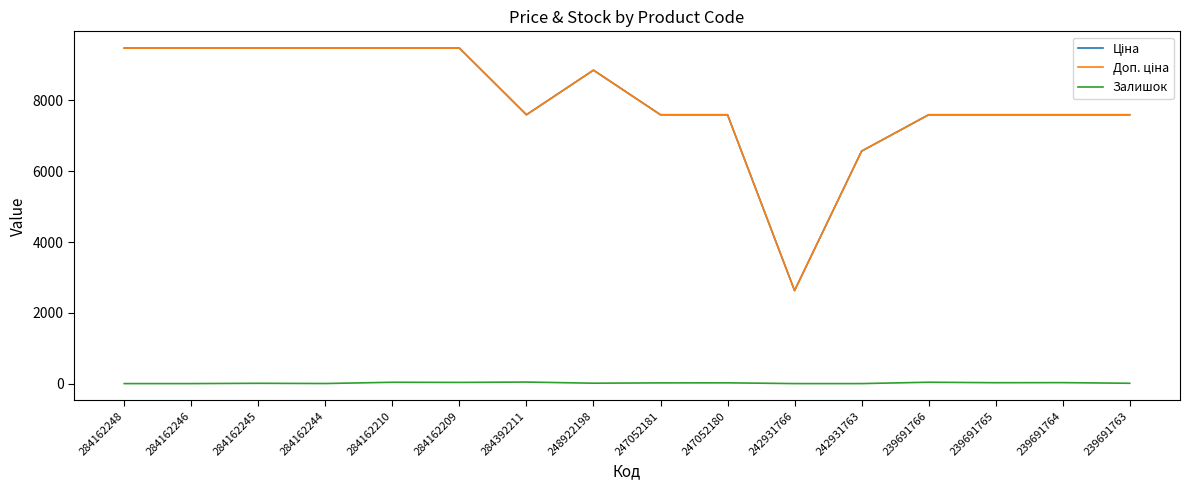

Is it true that Залишок equals 11.0 at 248922198?

True